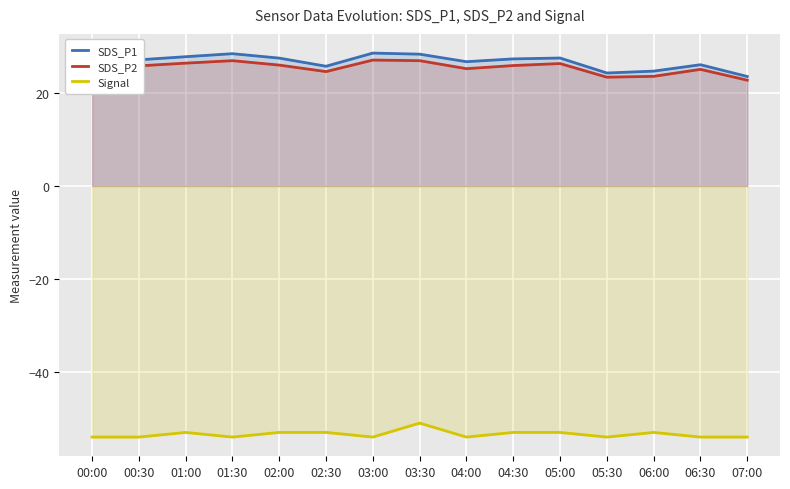

Where is the first local minimum for SDS_P2?

00:30